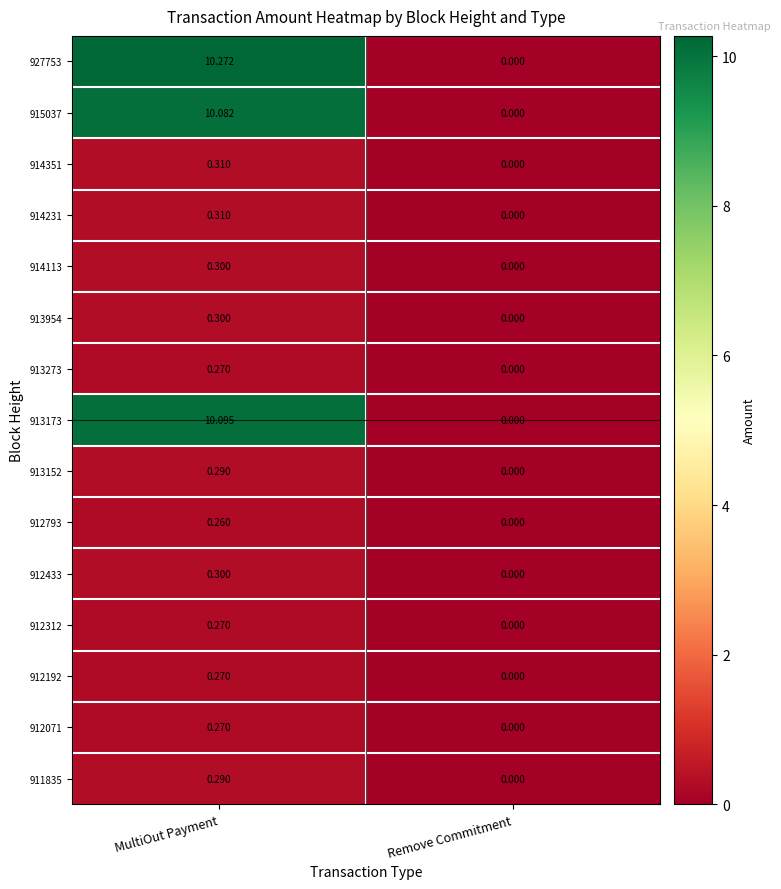

At how many categories does at least one series exceed 9?

1